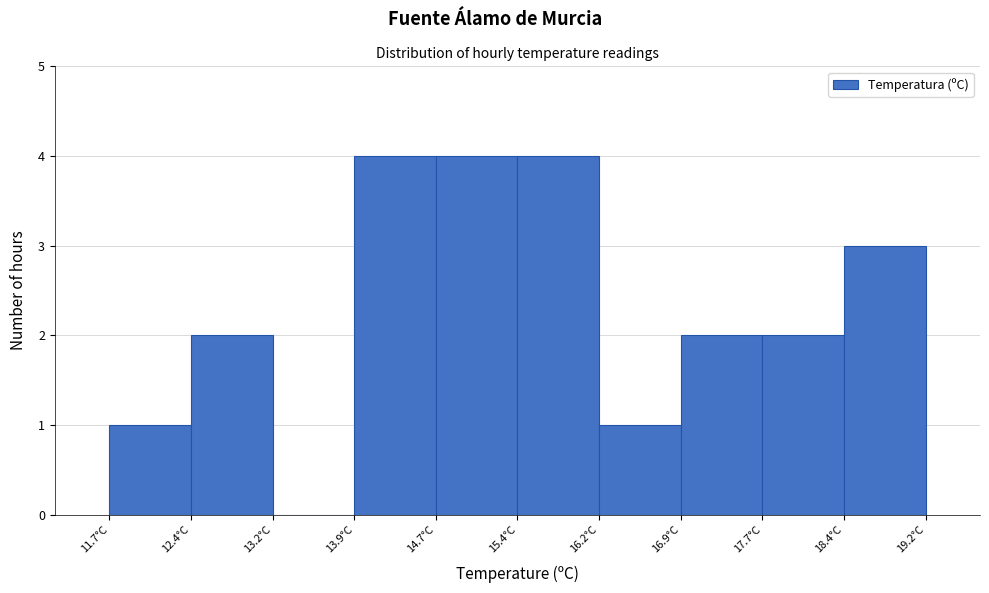

Reading left to right, transcribe this chart: for each bar, give the range it covers on the x-axis and its height. Neither the bar edges nor the heights are printed on the chart, so give them approximately, as read against the axes.

11.70 to 12.45: 1
12.45 to 13.20: 2
13.20 to 13.95: 0
13.95 to 14.70: 4
14.70 to 15.45: 4
15.45 to 16.20: 4
16.20 to 16.95: 1
16.95 to 17.70: 2
17.70 to 18.45: 2
18.45 to 19.20: 3